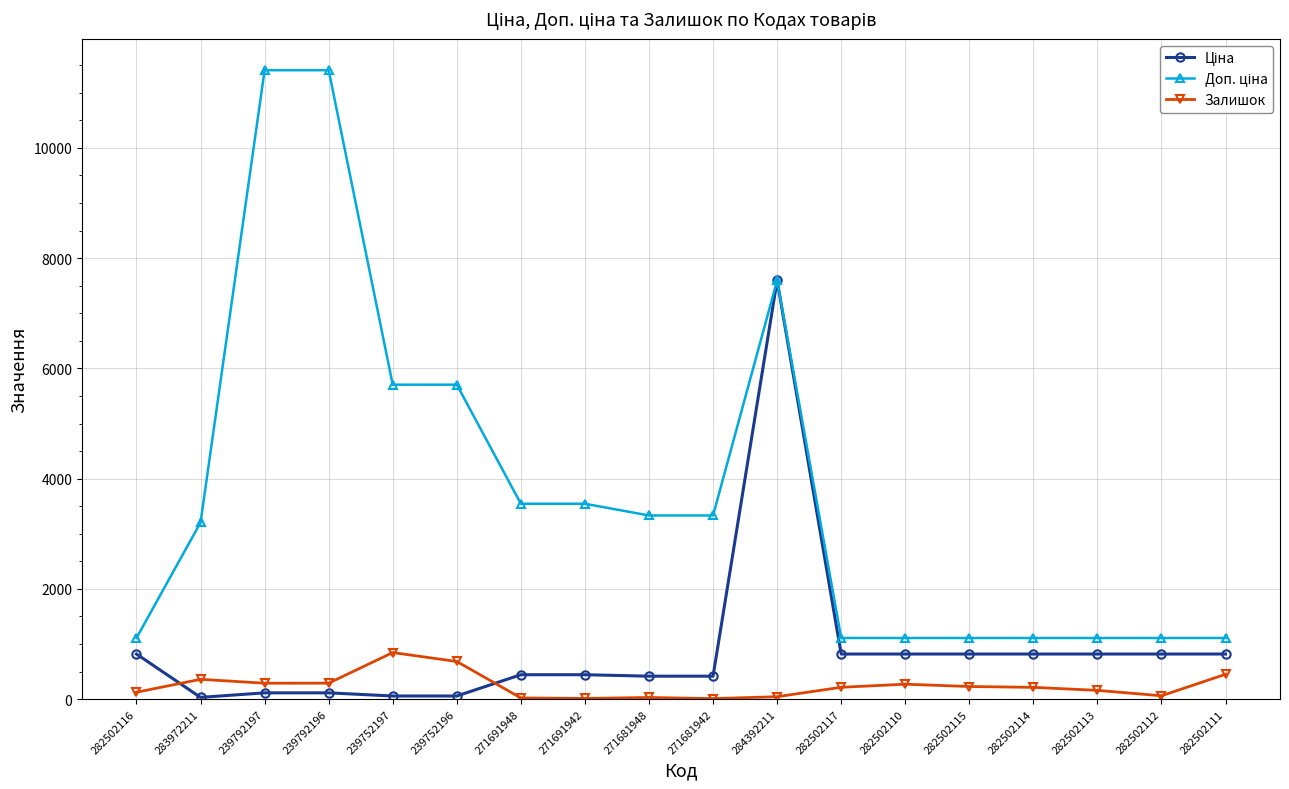

What is the spread (max minus min) of values at 282502111?

658.2